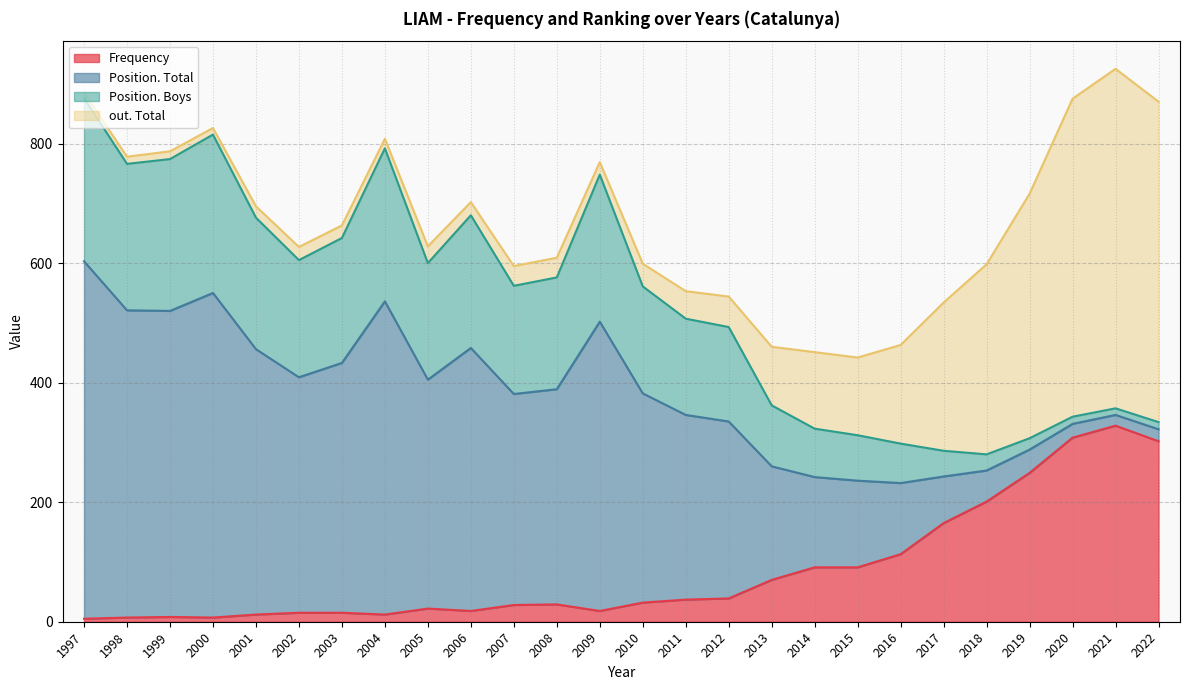

Between which two adjacent categories do Position. Boys and Frequency first intersect?

2013 and 2014